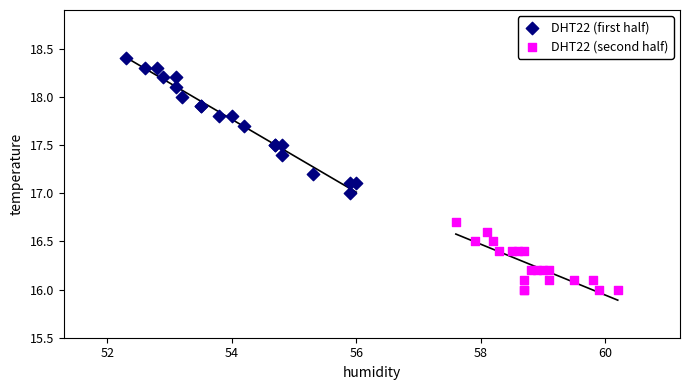

Which series contains the lowest Y value?

DHT22 (second half)